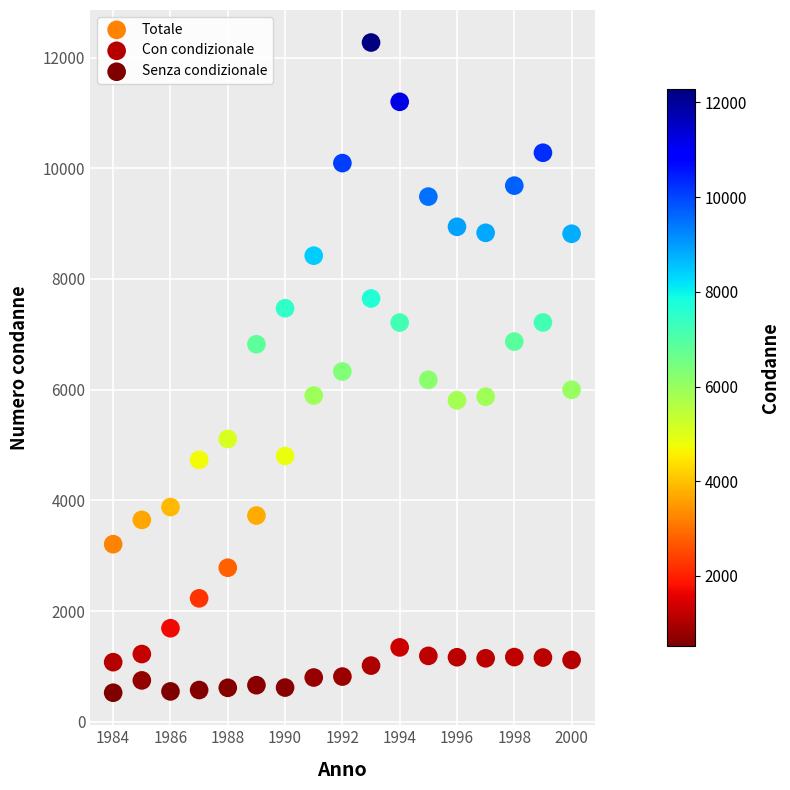

Across all data points, what is the range of X values (max minus min)?

16